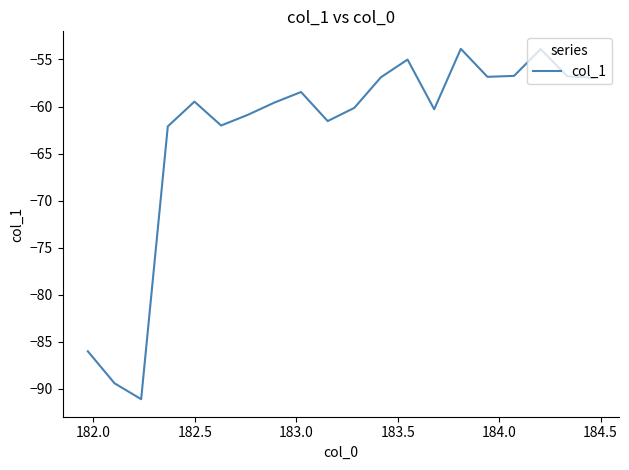

What is the minimum value shown in the chart?

-91.1